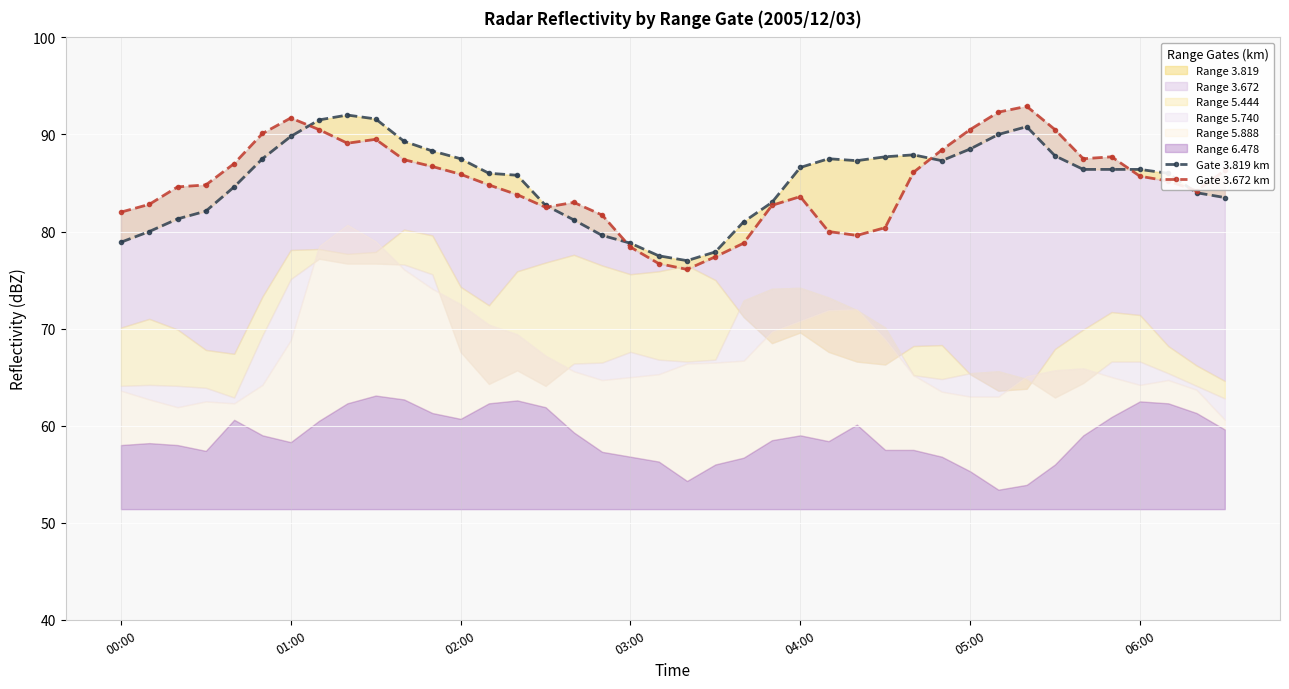

Where is Gate 3.819 km nearest to the value 84?

38